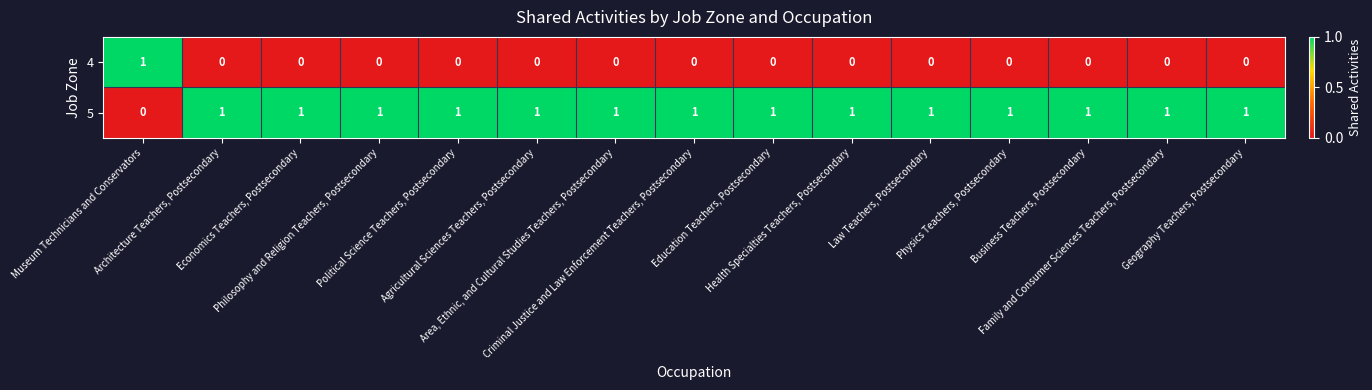

Rank the series by their average value, from lowest to highest.

4, 5